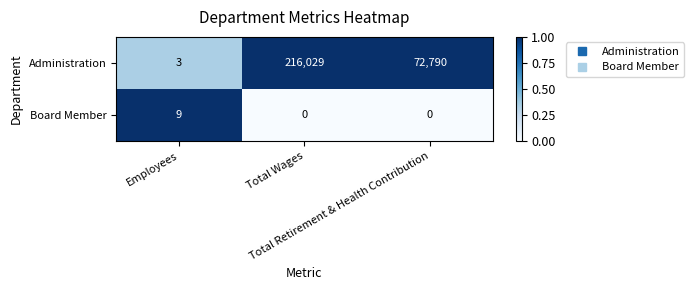

Which series has the widest spread of values?

Administration